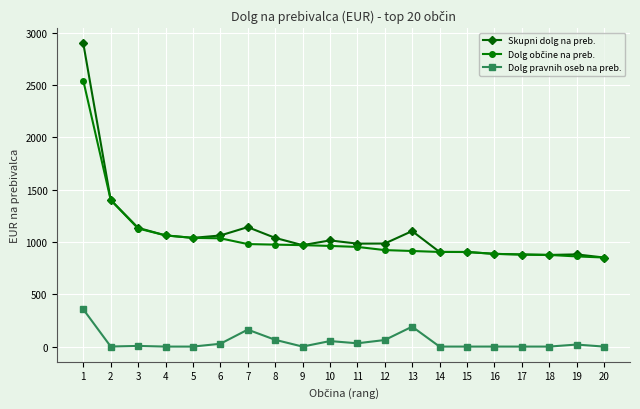

What is the spread (max minus min) of values at 7?

979.9